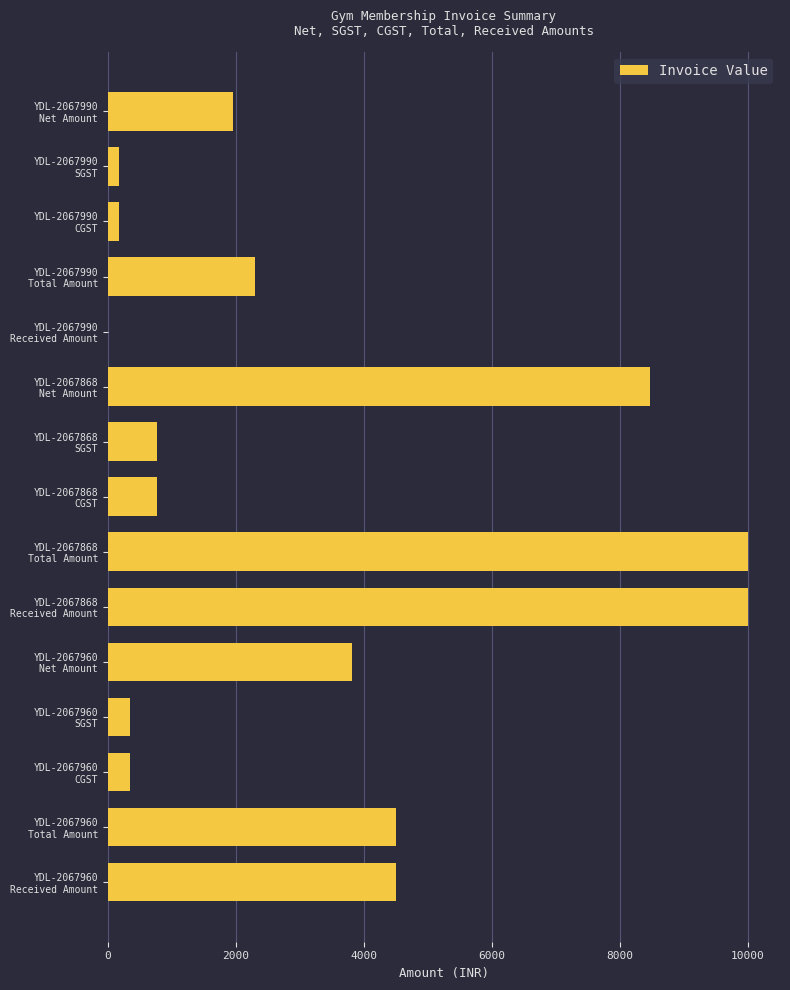

What is the greatest value displayed?

10000.0